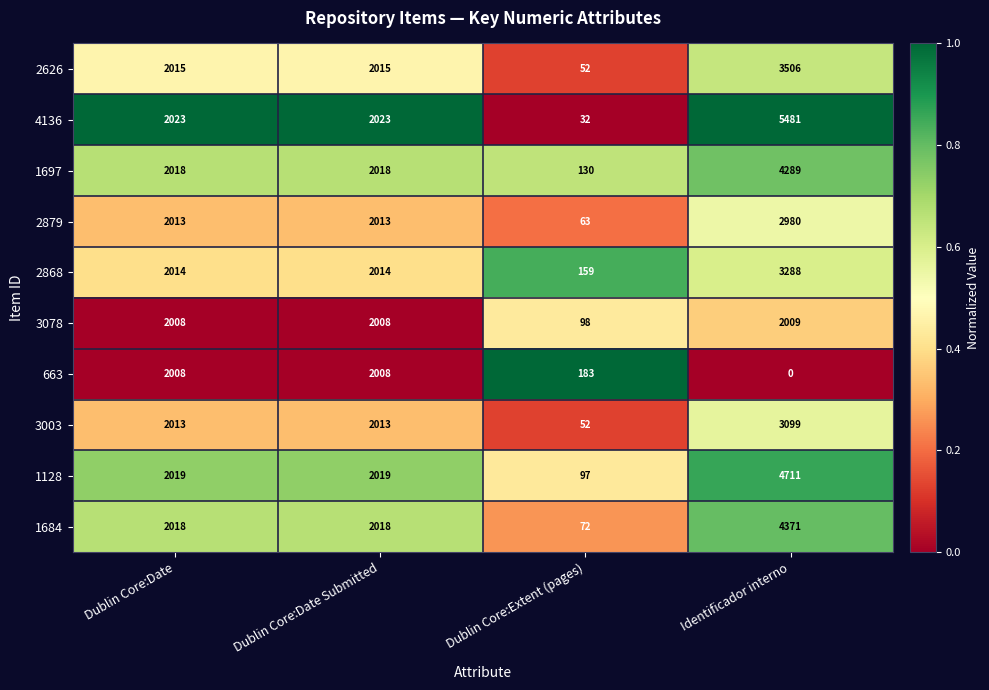

What is the difference between the maximum and minimum values in the 2868 series?

3129